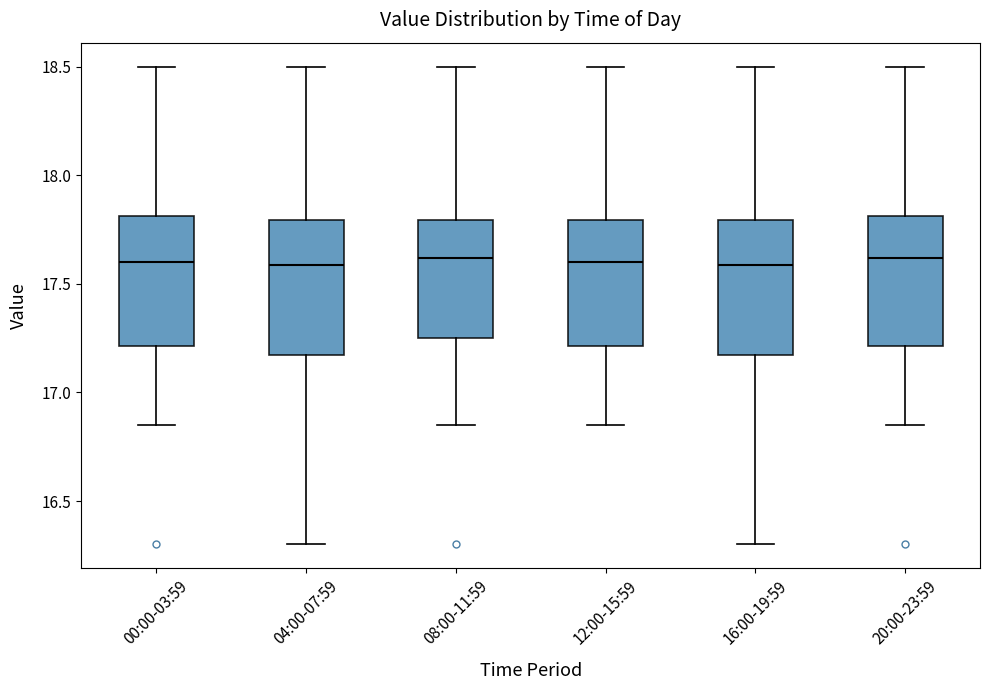

Where does the upper whisker of the box for 08:00-11:59 end on the y-axis? The values are not printed on the chart, so give them approximately, as read against the axis.

18.50